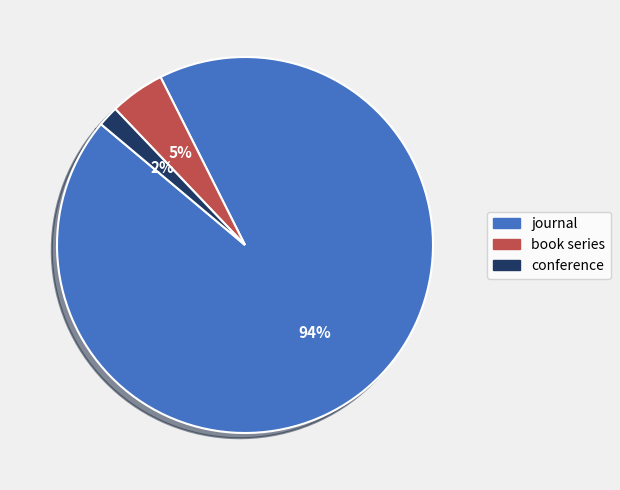

Is there a majority slice in this chart?

Yes